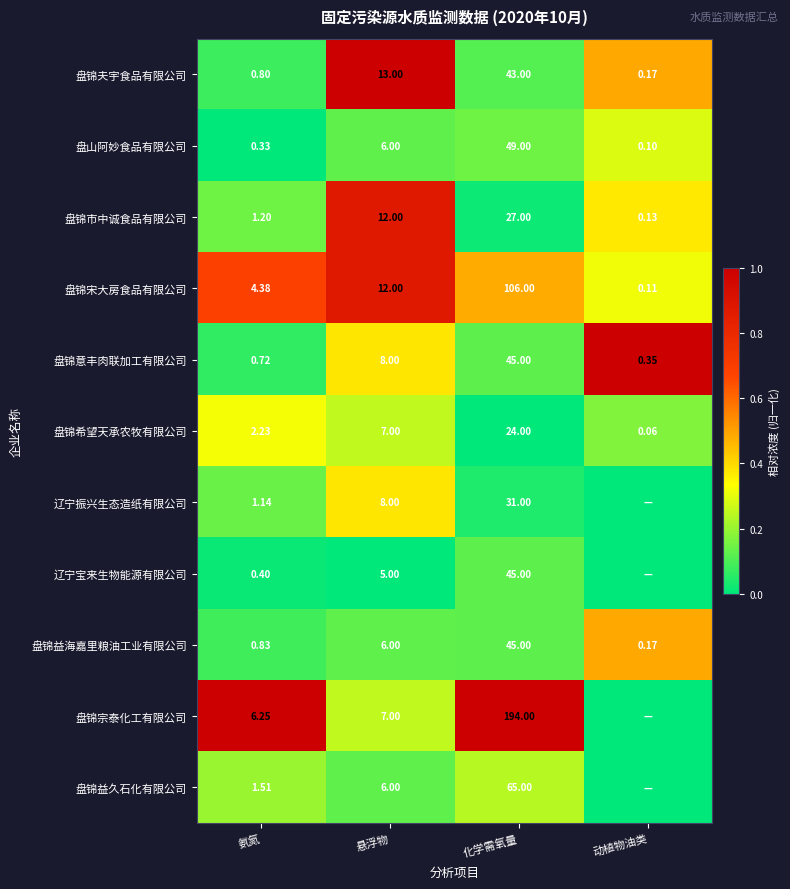

At which label is 盘山阿妙食品有限公司 closest to 24?

悬浮物